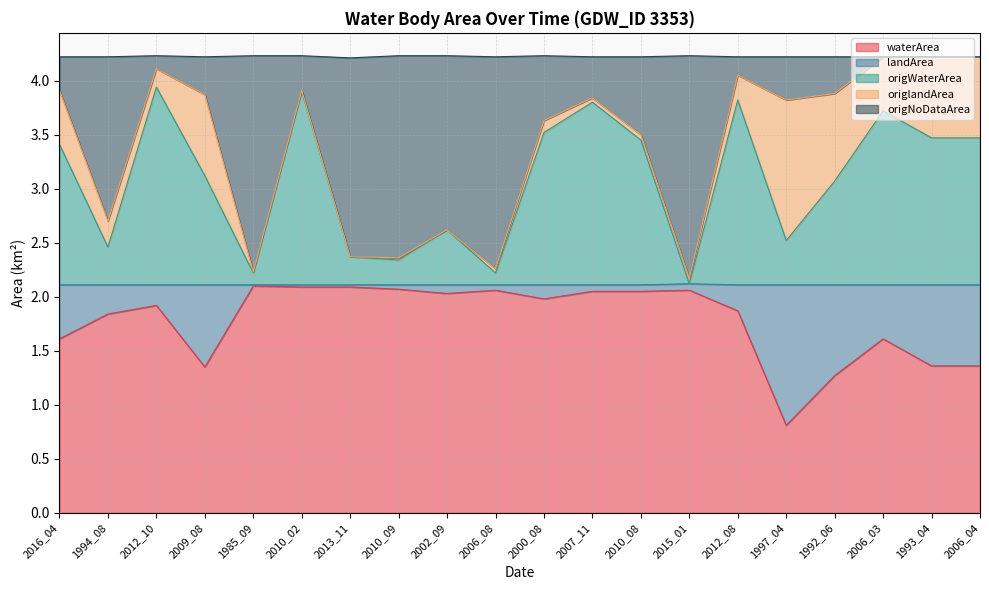

What is the maximum value for waterArea?

2.1